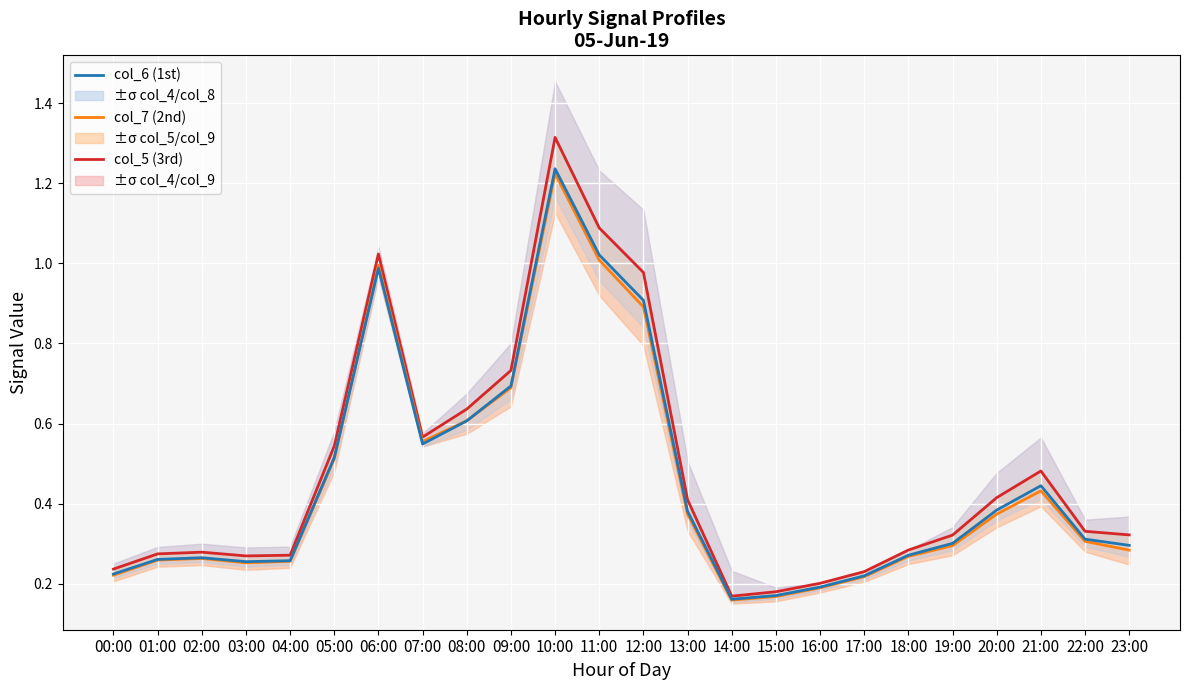

What value does the col_7 series have at 16:00?

0.2